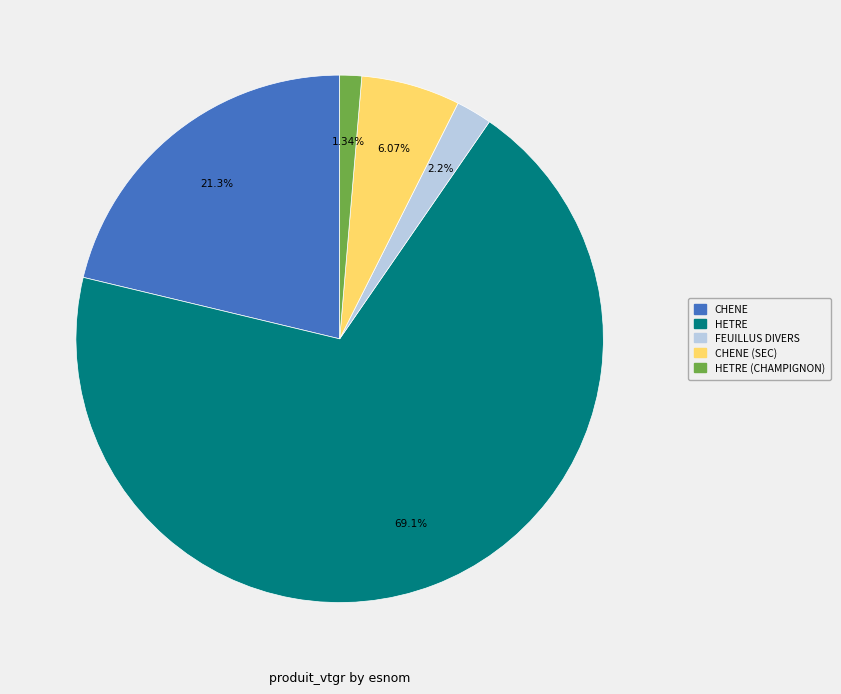

Is there a majority slice in this chart?

Yes